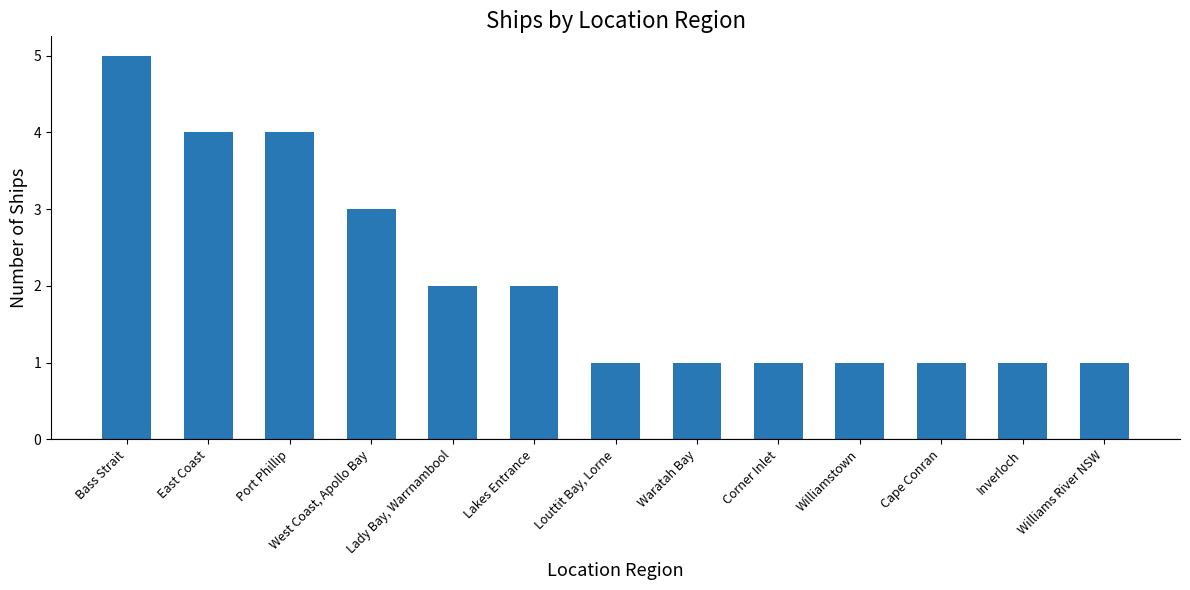

True or false: the data shows 7 at Bass Strait.

False